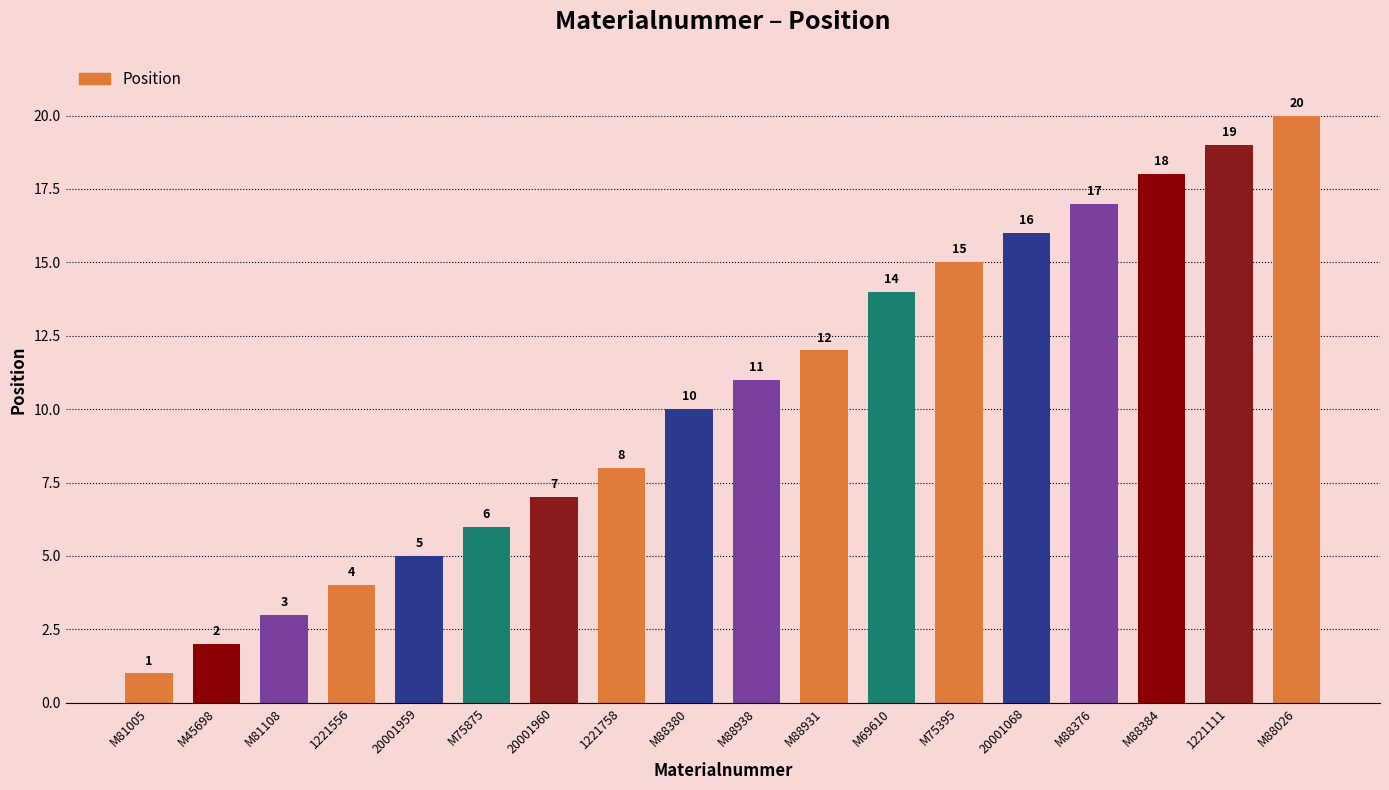

Reading right to left, transcribe all the data shown in this chart.

M88026=20	1221111=19	M88384=18	M88376=17	20001068=16	M75395=15	M69610=14	M88931=12	M88938=11	M88380=10	1221758=8	20001960=7	M75875=6	20001959=5	1221556=4	M81108=3	M45698=2	M81005=1